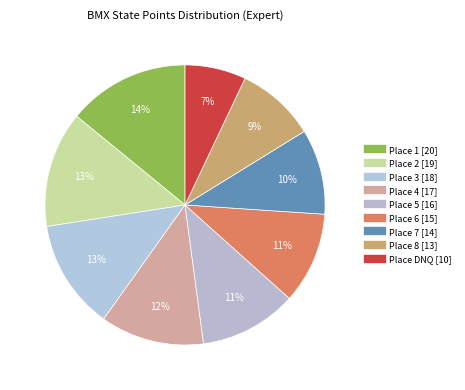

How many slices are in this pie chart?

9